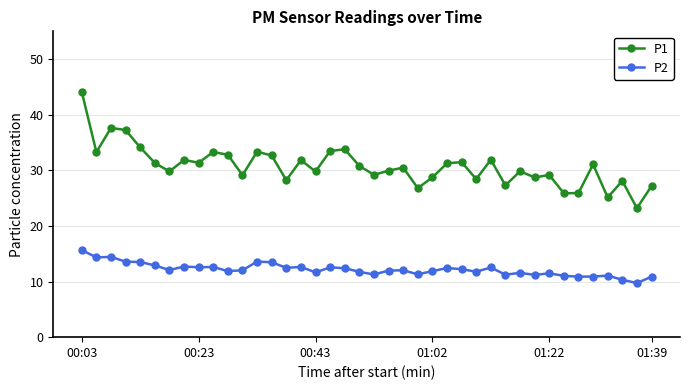

What is the minimum value shown in the chart?

9.7